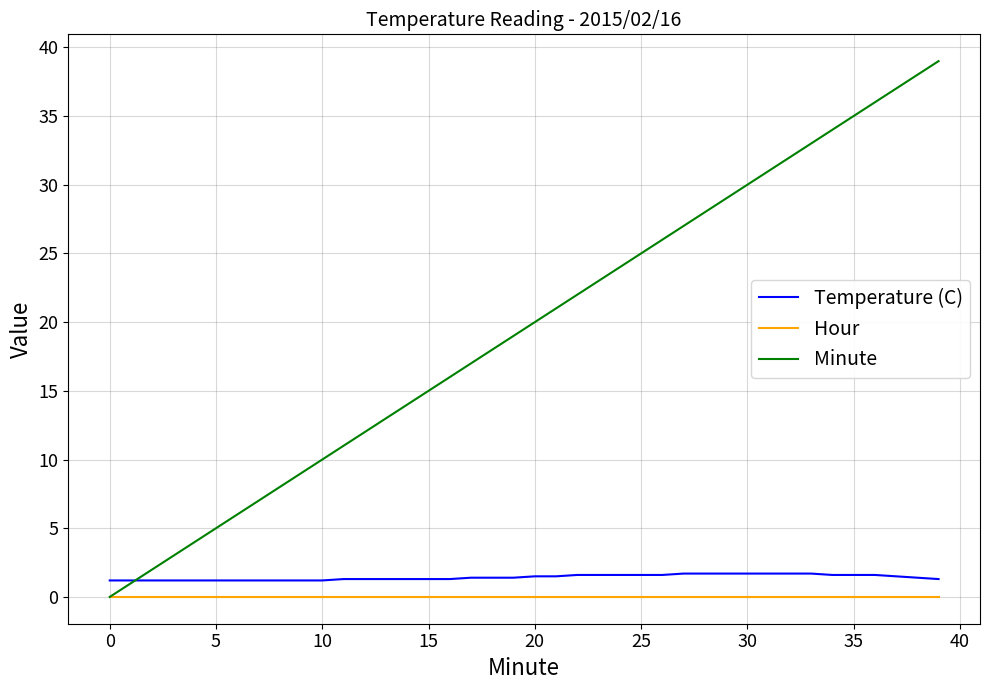

True or false: Hour and Temperature (C) cross at least once.

False